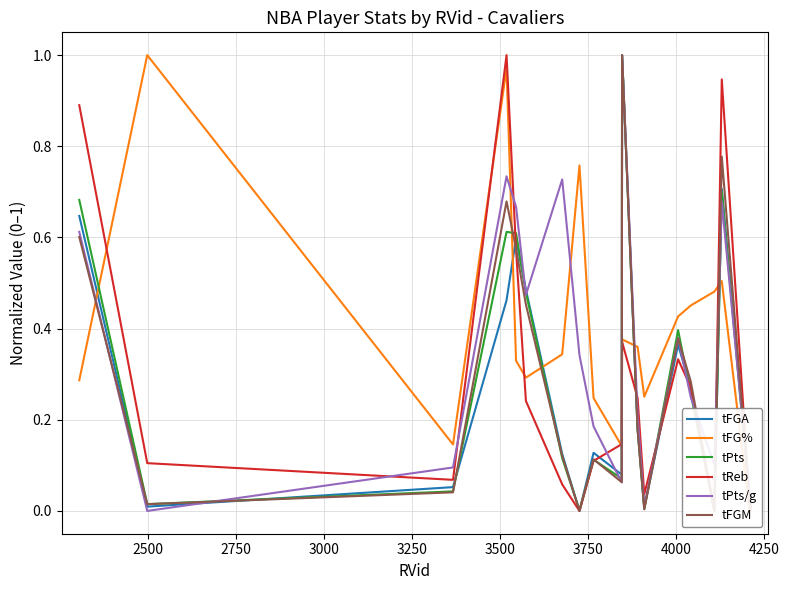

How many values in tPts/g are above zero?

18